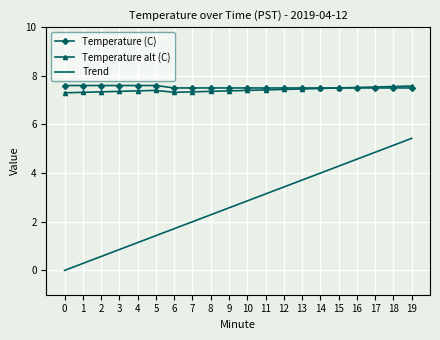

What is the maximum value shown in the chart?

7.6